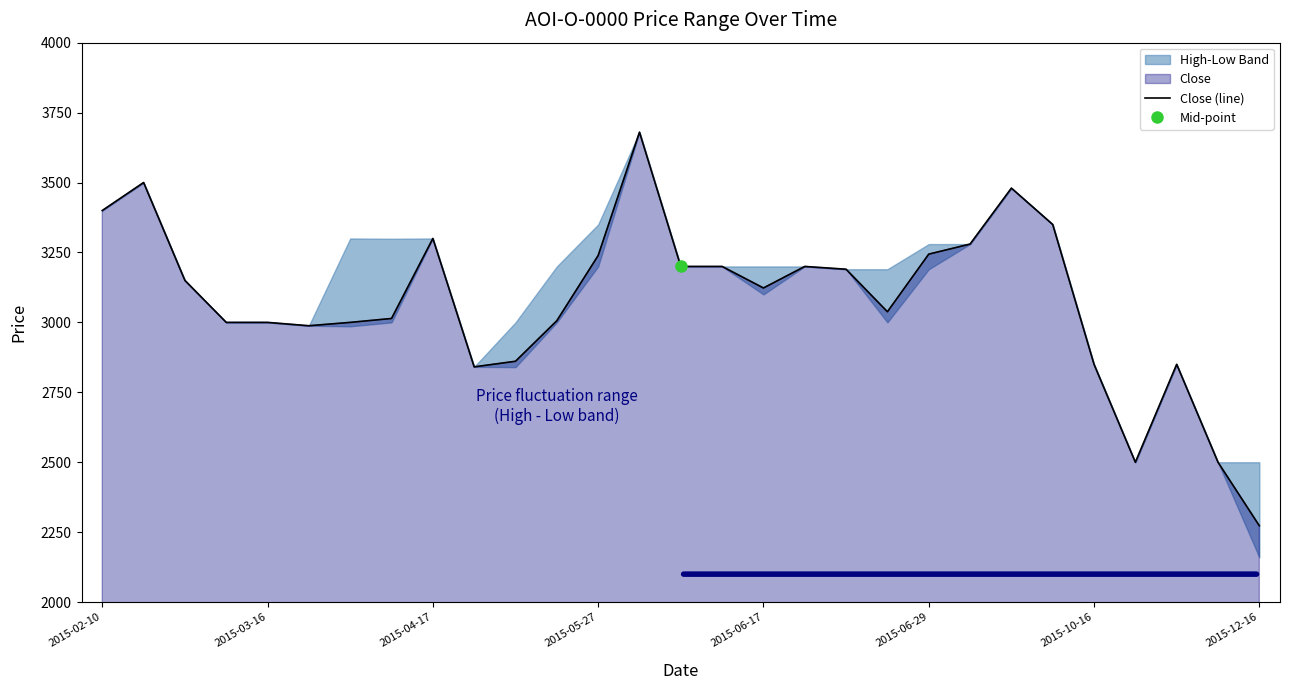

At which label does the data first exceed 3123?

2015-02-10